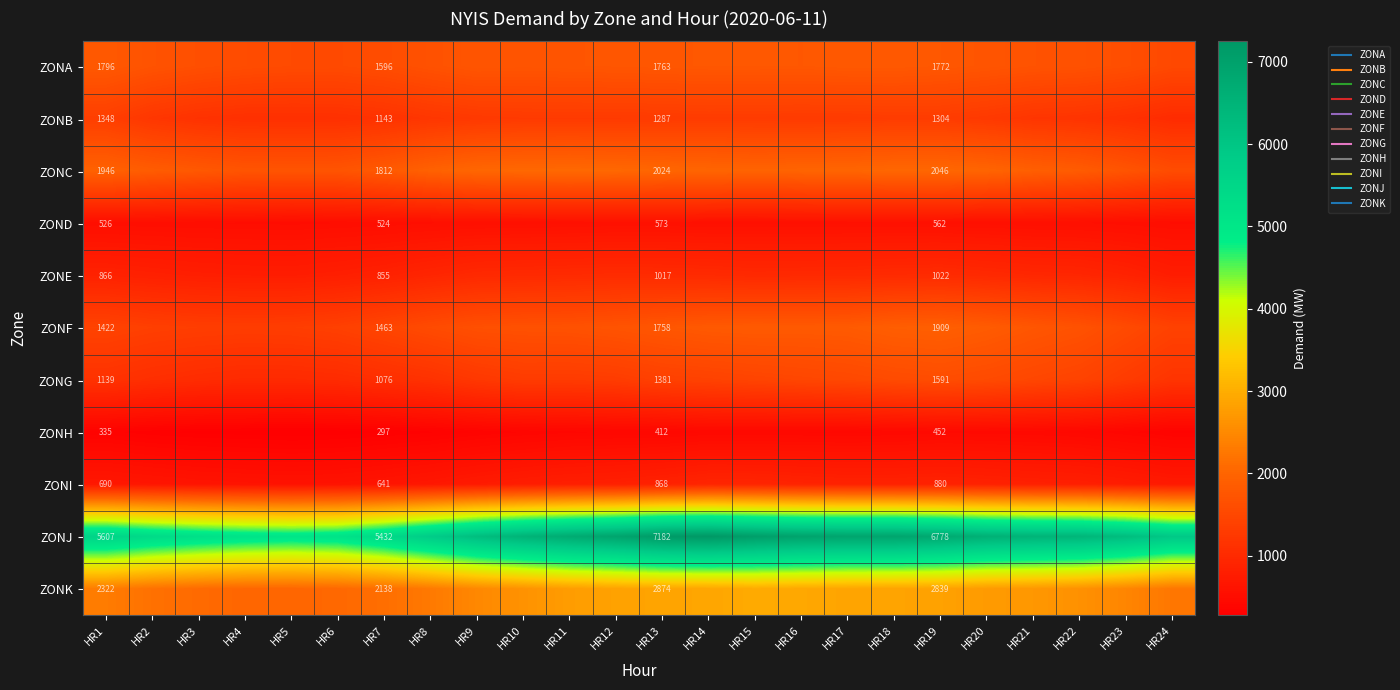

How many data points does each series have?

24